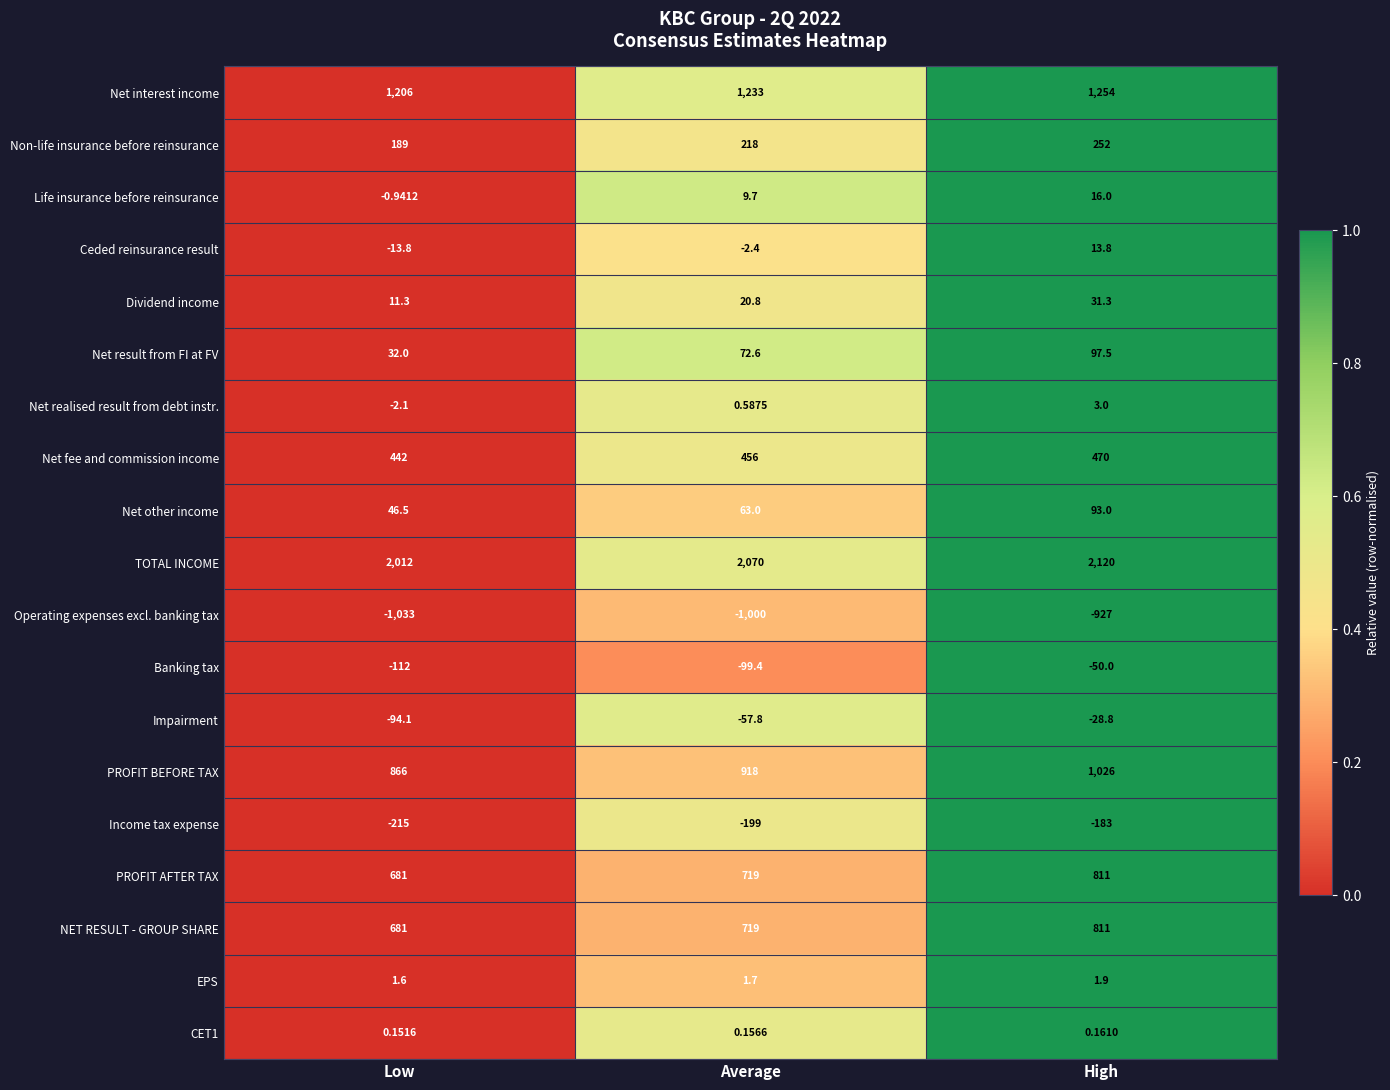

At which label does PROFIT BEFORE TAX reach its minimum?

Low